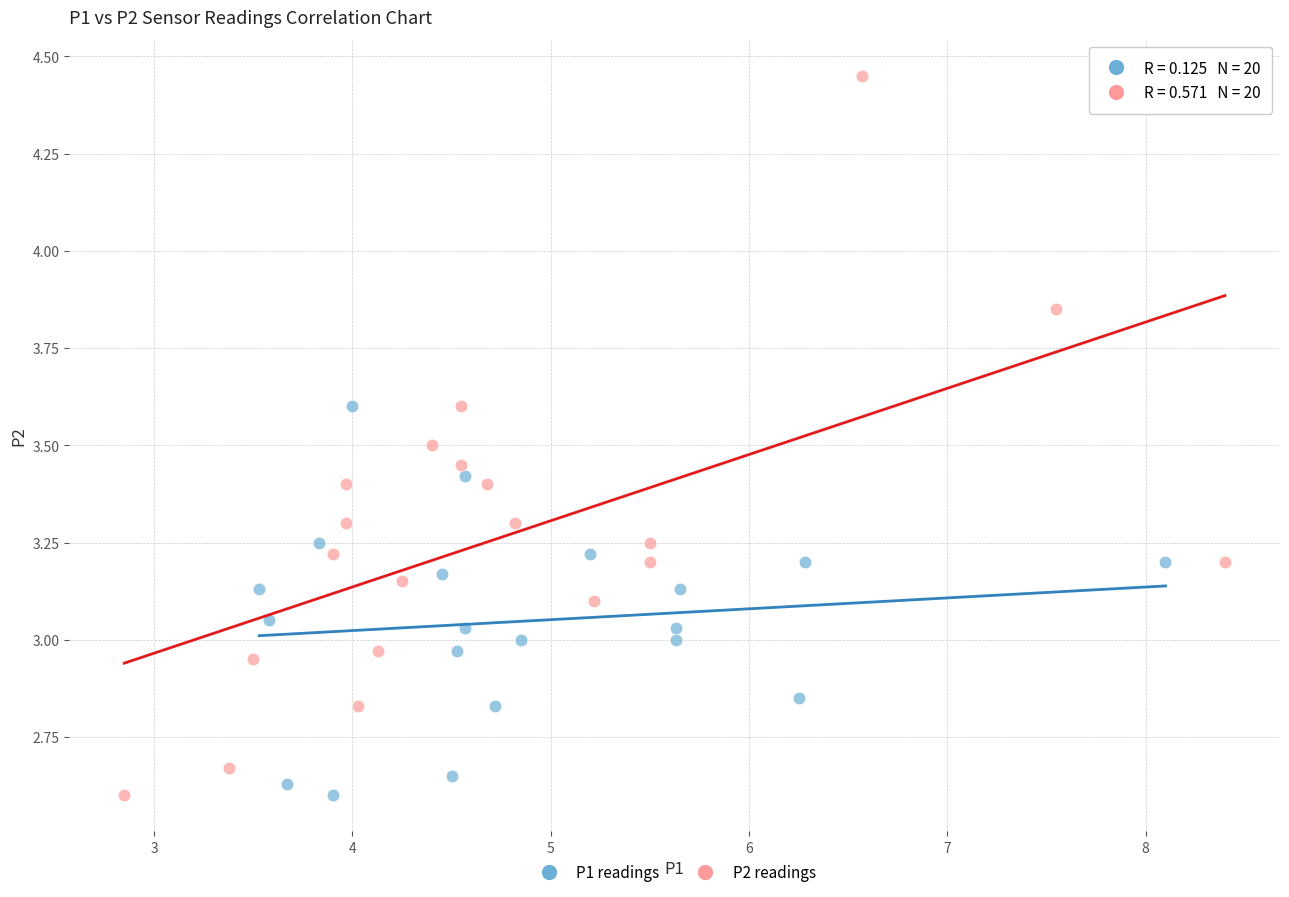

Which series has the largest Y range (max minus min)?

P2 readings